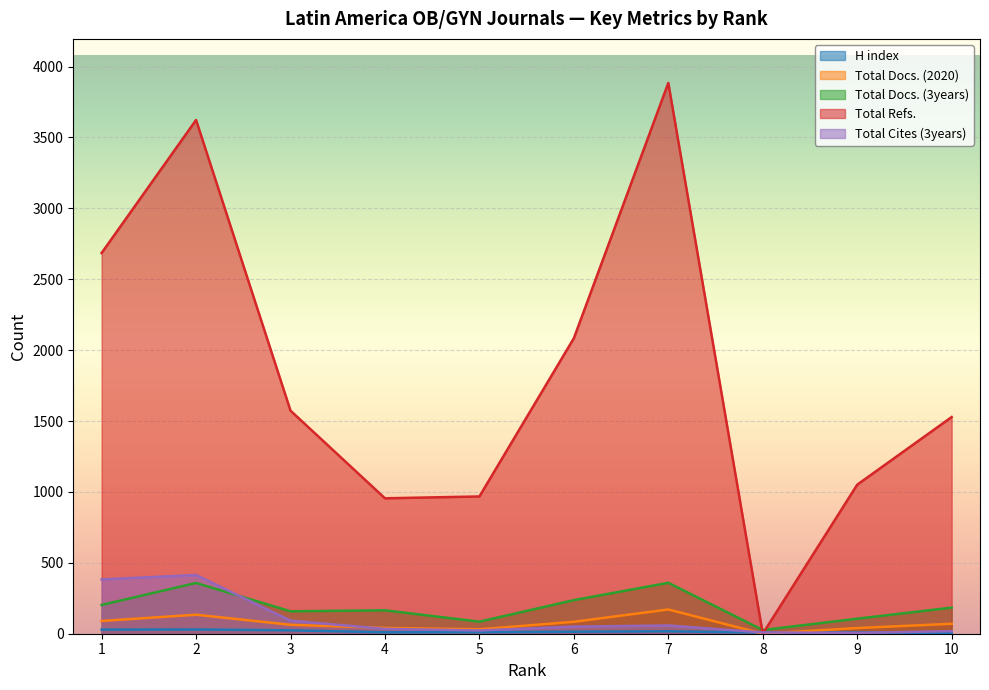

True or false: H index has more than 0 interior local peaks.

True